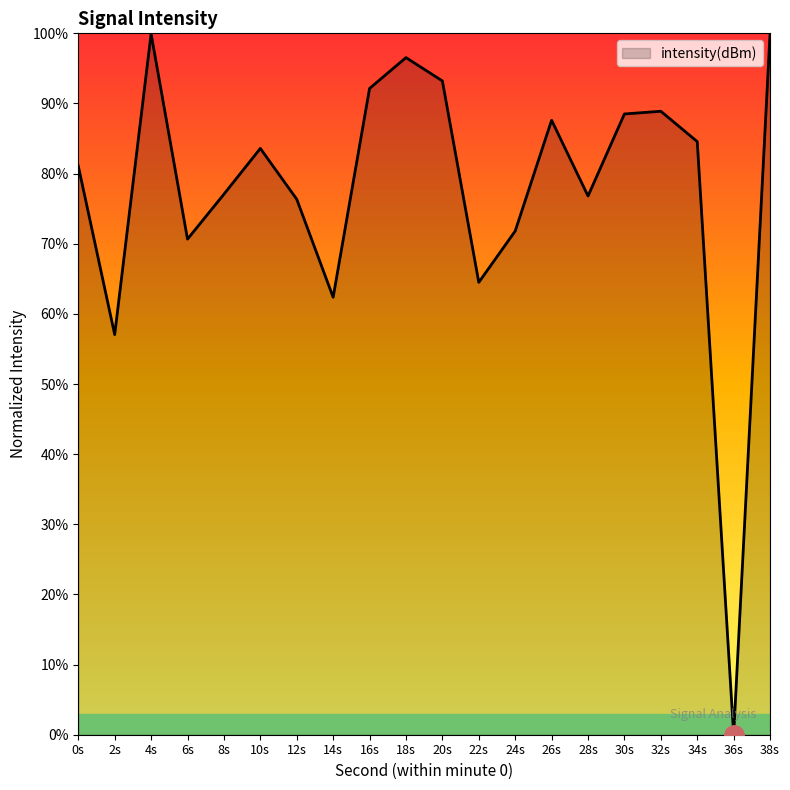

What is the change in value from 4s to 16s?

-7.8